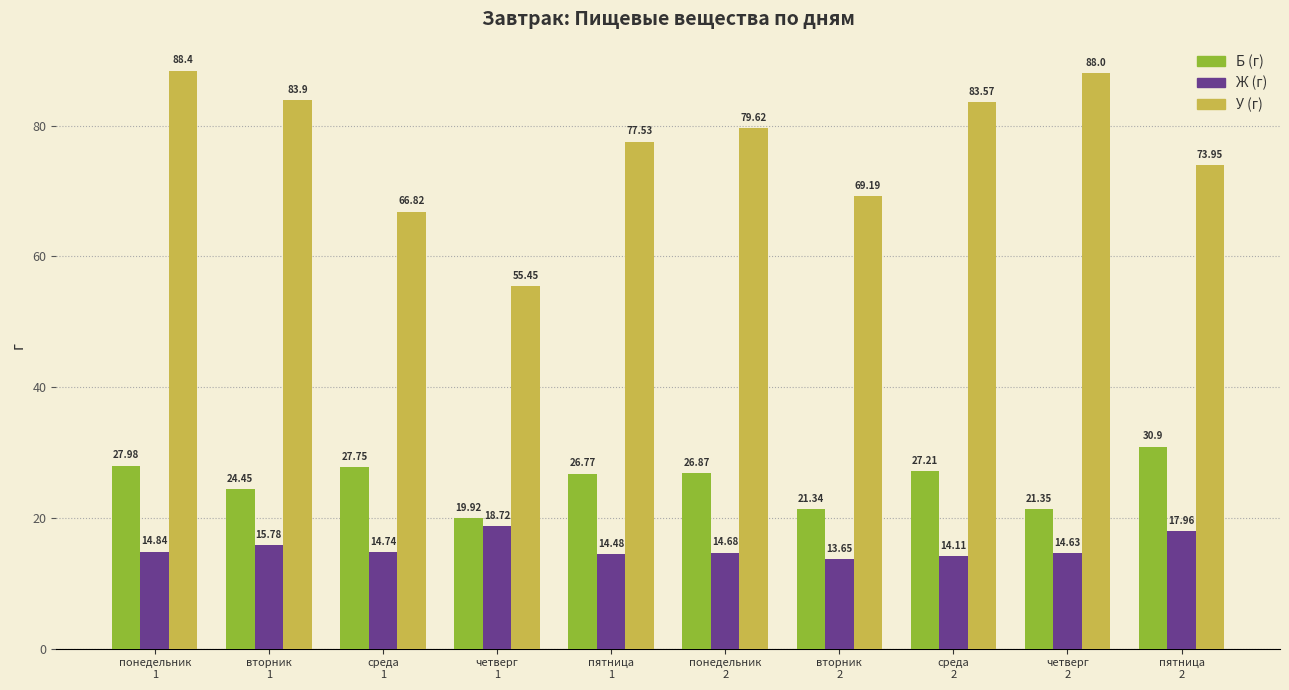

Which category has the lowest value in the Б (г) series?

четверг
1